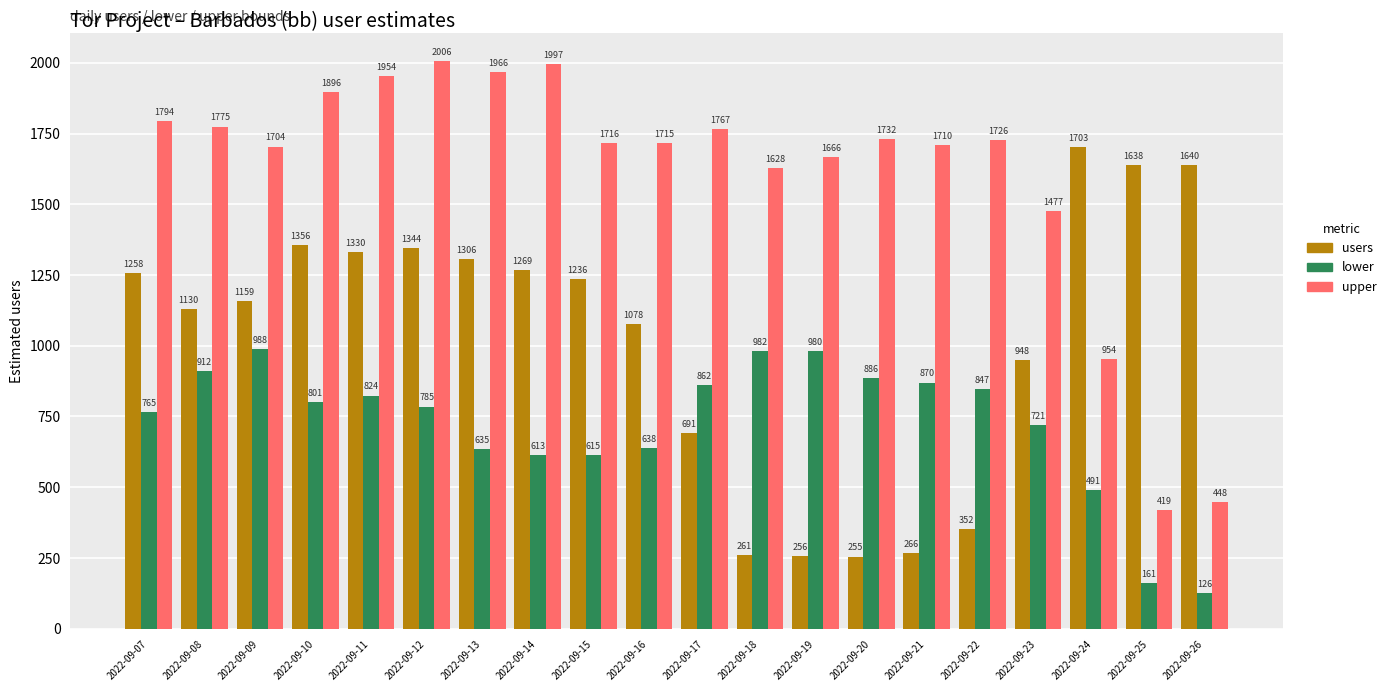

What is the maximum value for lower?

988